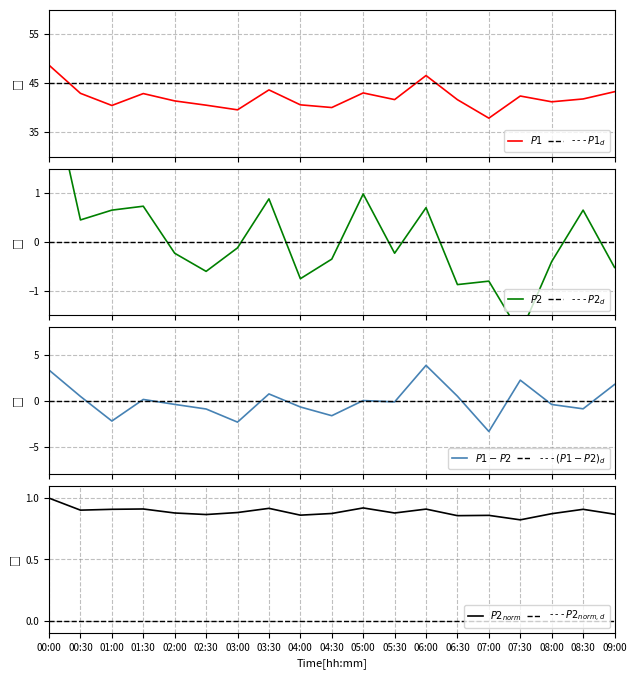

Is it true that P2 equals 1.6 at 02:00?

False